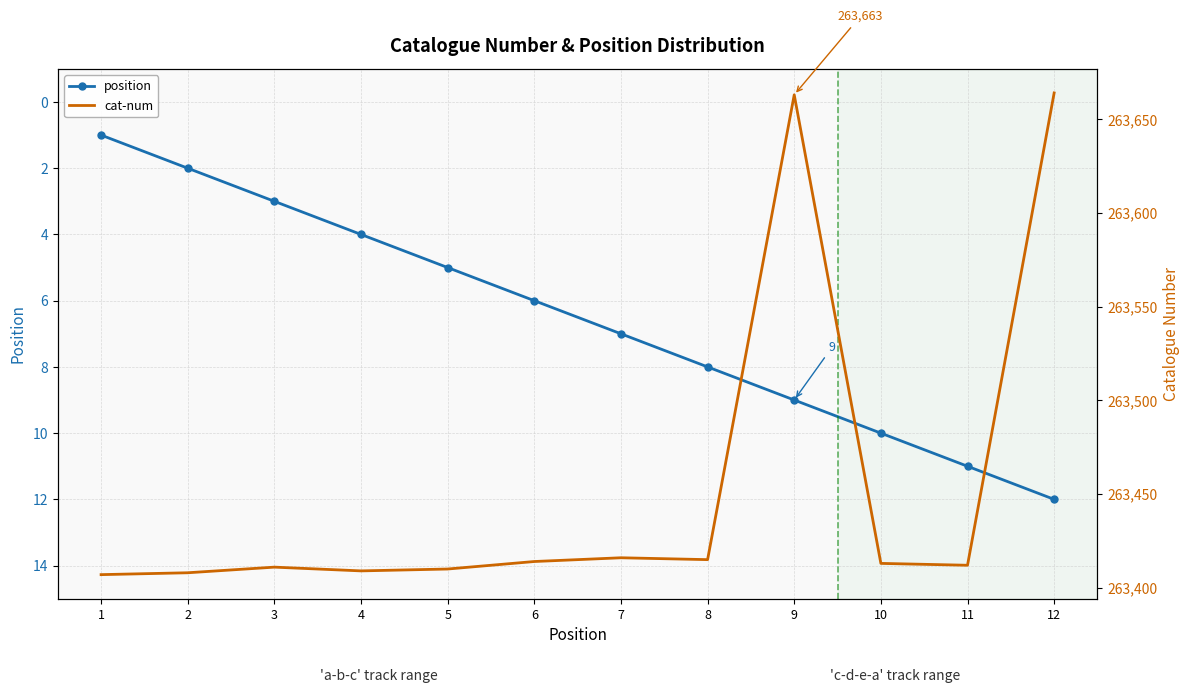

True or false: position has more than 0 points higher than both neighbors.

False